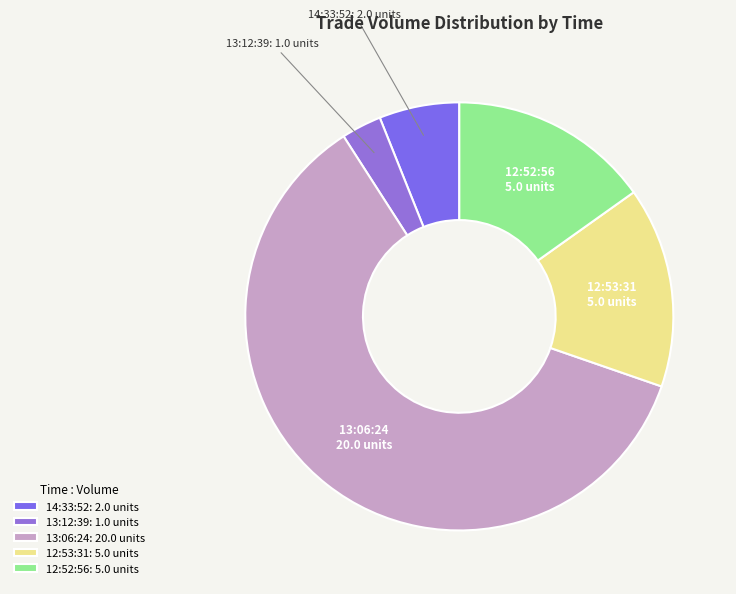

Is 13:06:24 the majority of the pie?

Yes